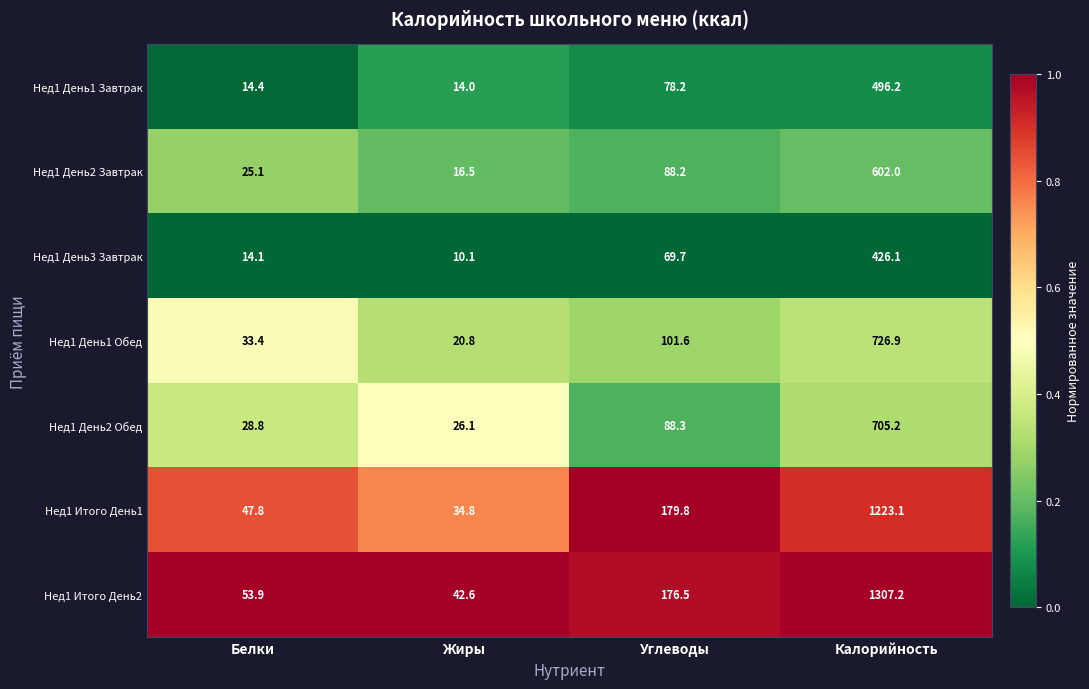

What is the maximum value shown in the chart?

1307.2